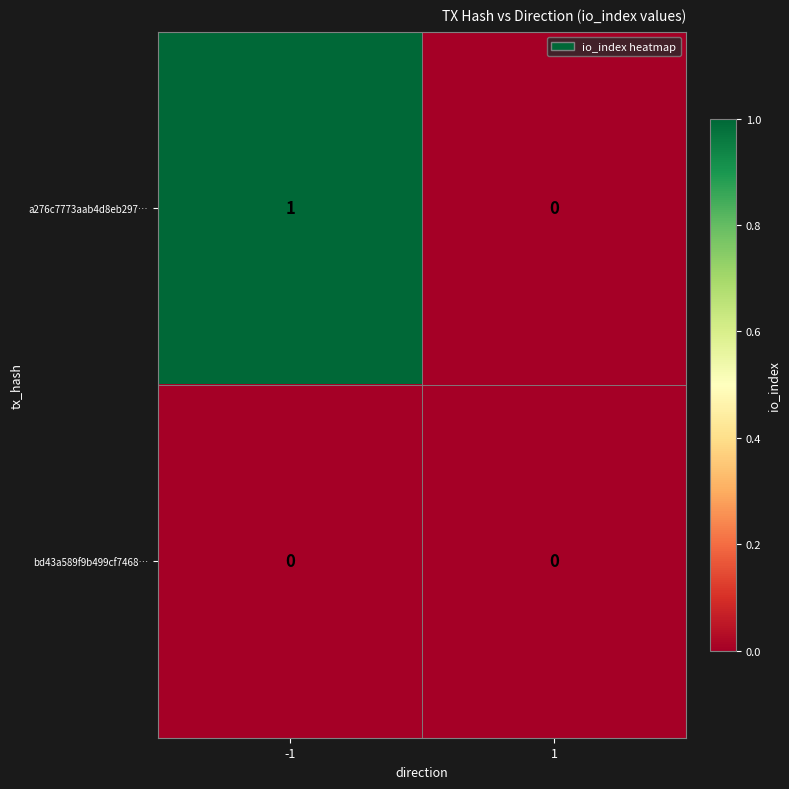

List the labels in order of a276c7773aab4d8eb297… value, largest first.

-1, 1